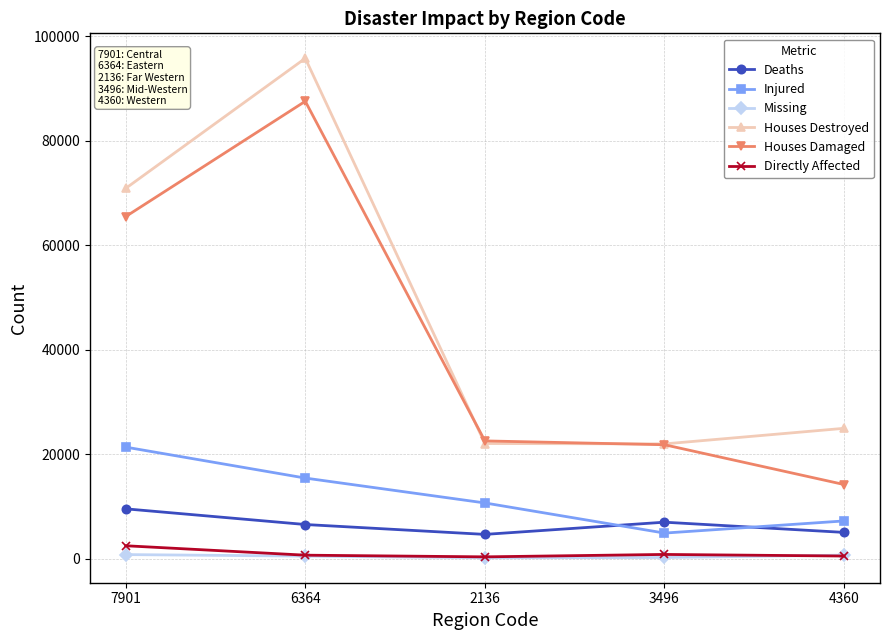

Which series has the largest total across all categories?

Houses Destroyed